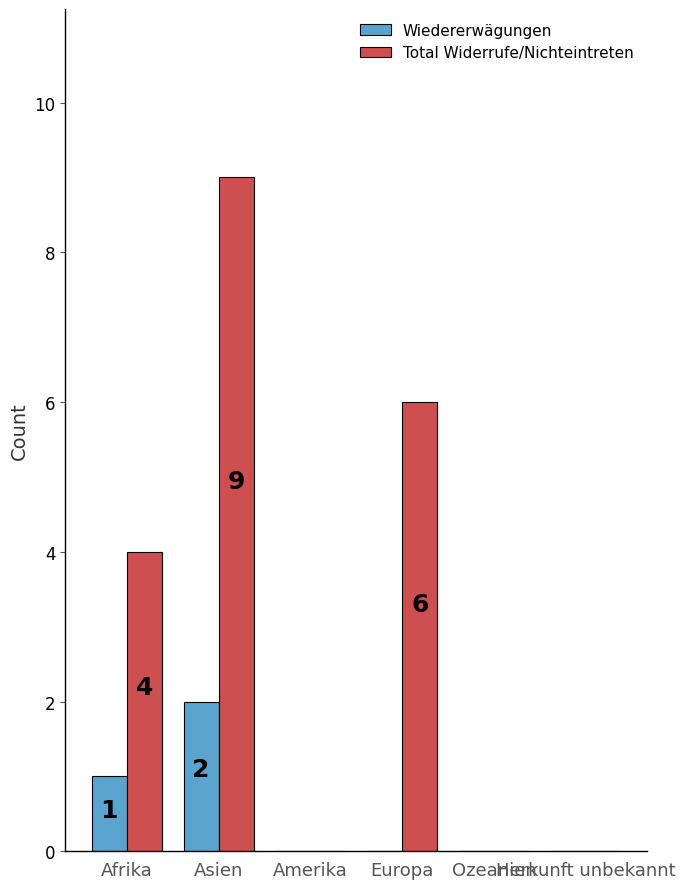

Which series has the largest total across all categories?

Total Widerrufe/Nichteintreten